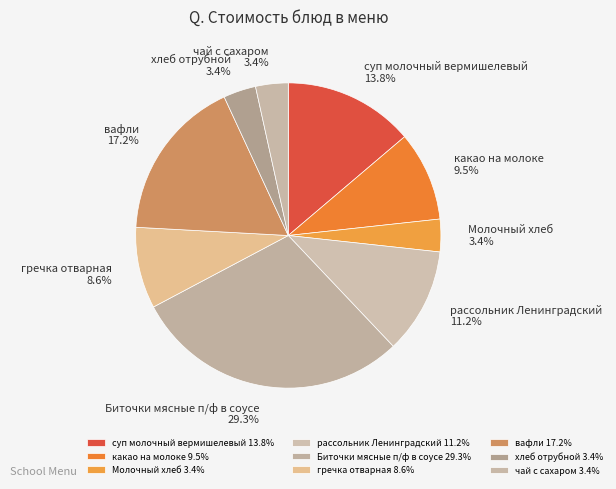

Does вафли account for over 50% of the chart?

No